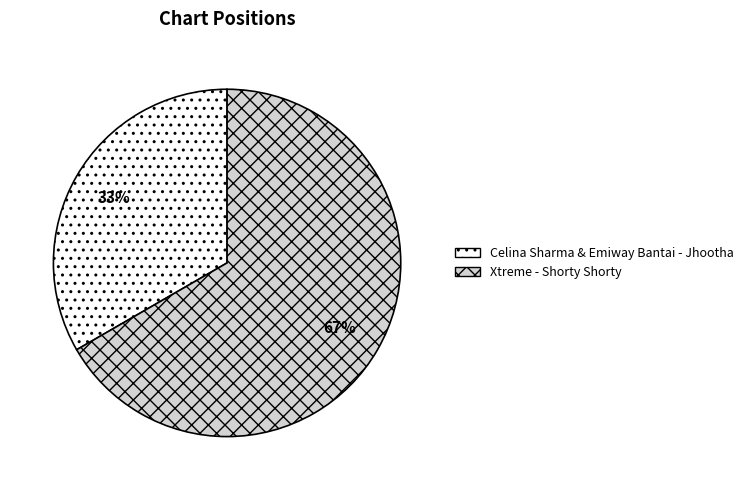

Which category accounts for the majority?

Xtreme - Shorty Shorty